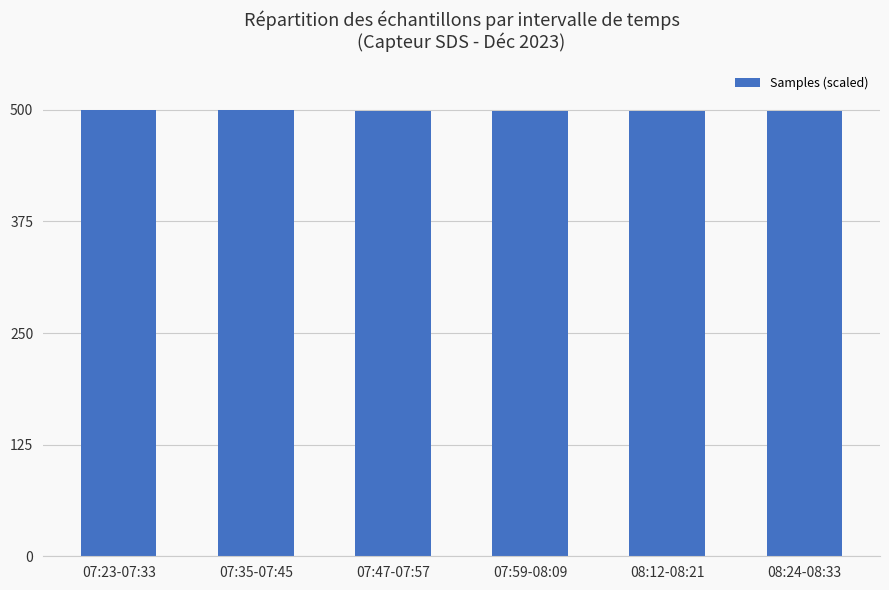

What is the label of the 3rd bar from the left?

07:47-07:57